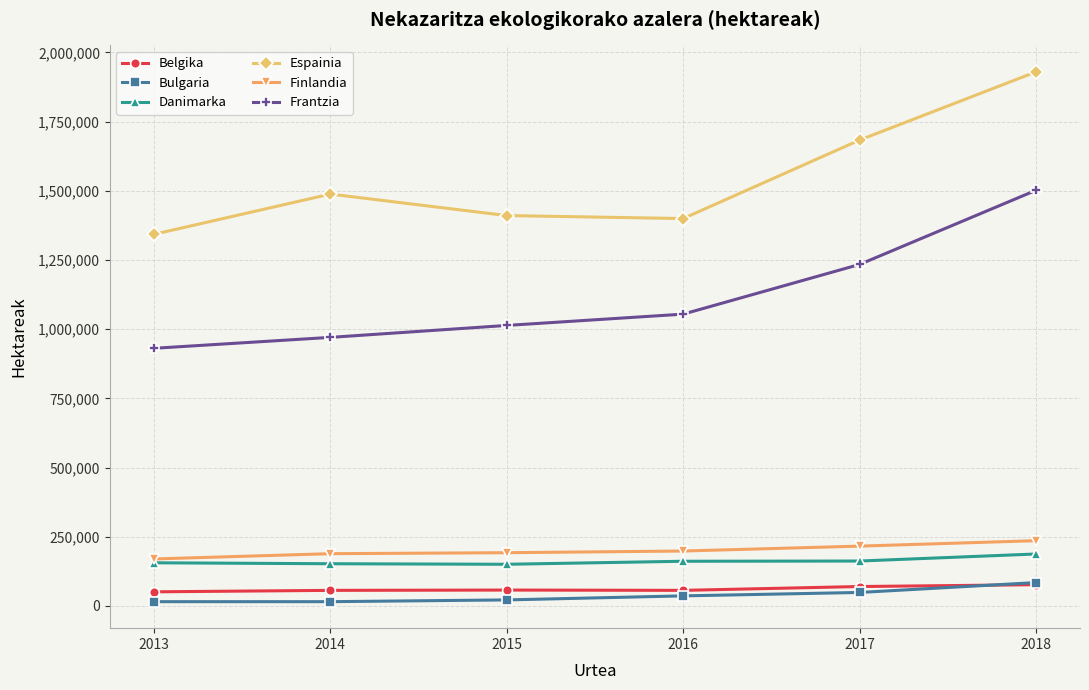

Does the chart have visible grid lines?

Yes